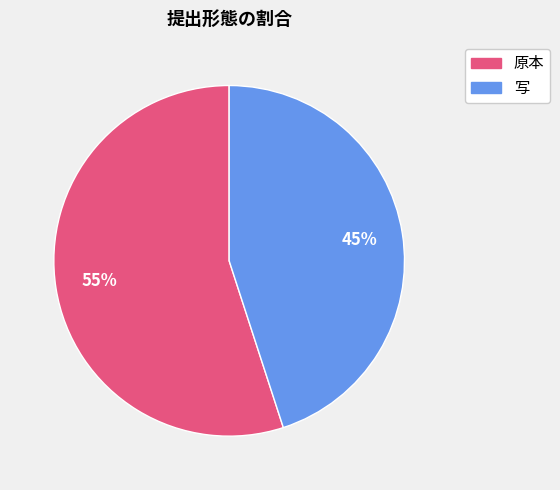

Which category has the biggest portion of the pie?

原本